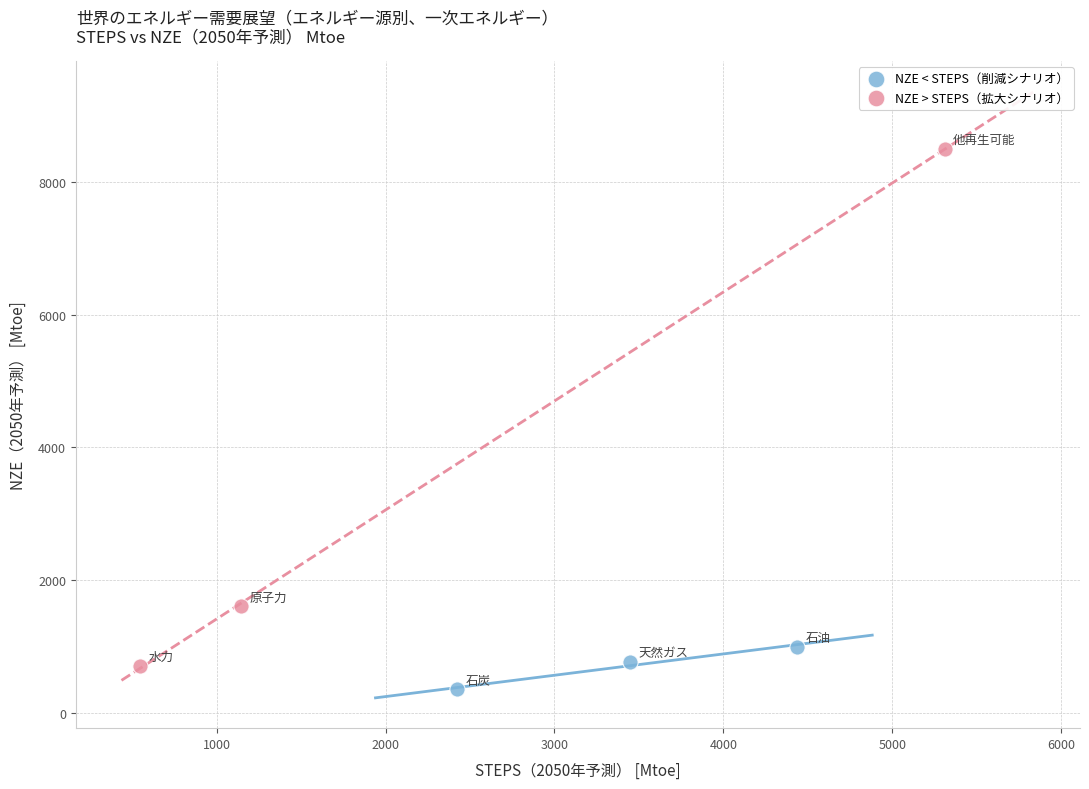

Which series has the largest Y range (max minus min)?

NZE > STEPS（拡大シナリオ）